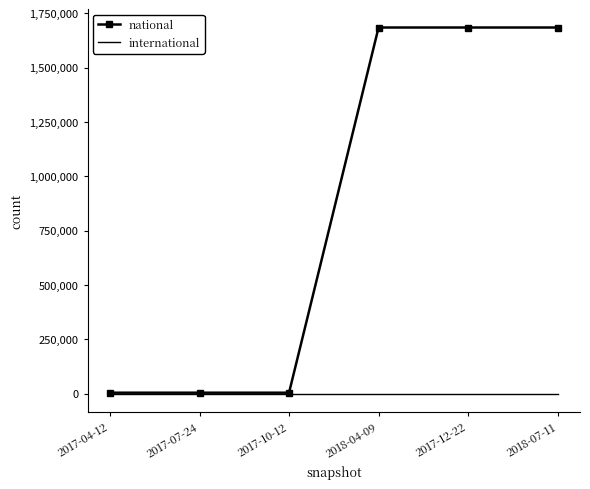

Which series has the widest spread of values?

national